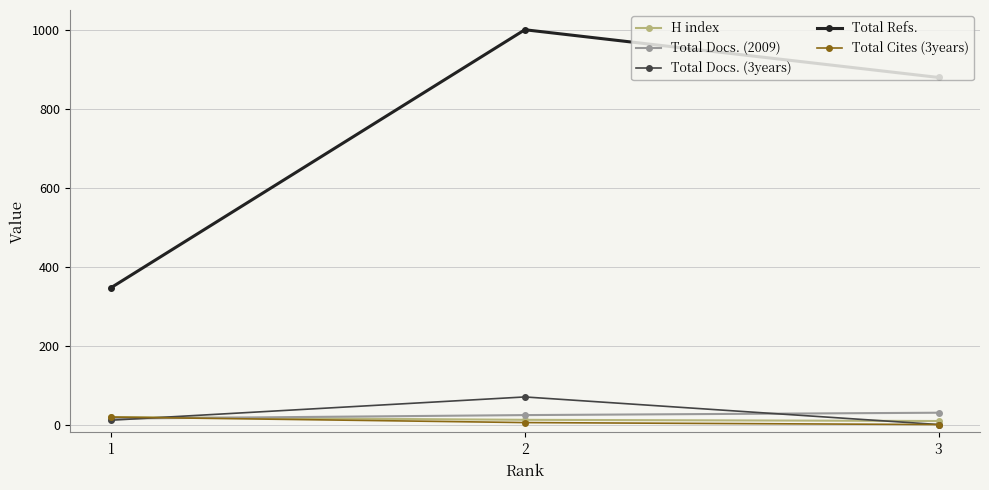

What is the value of the Total Docs. (2009) point at the 2nd from the left?

24